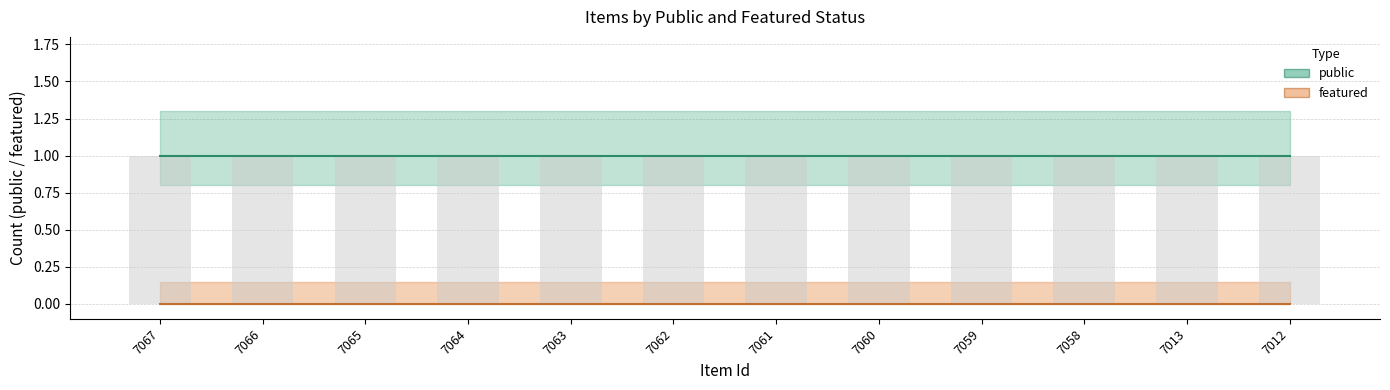

Reading right to left, list all the values displayed in this chart.

public: 1	1	1	1	1	1	1	1	1	1	1	1
featured: 0	0	0	0	0	0	0	0	0	0	0	0